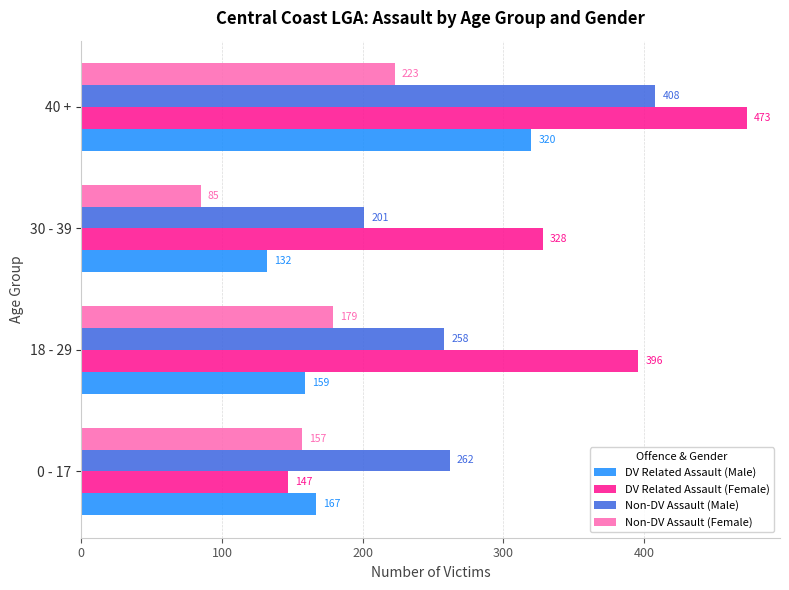

How many data points in DV Related Assault (Female) are less than 396?

2